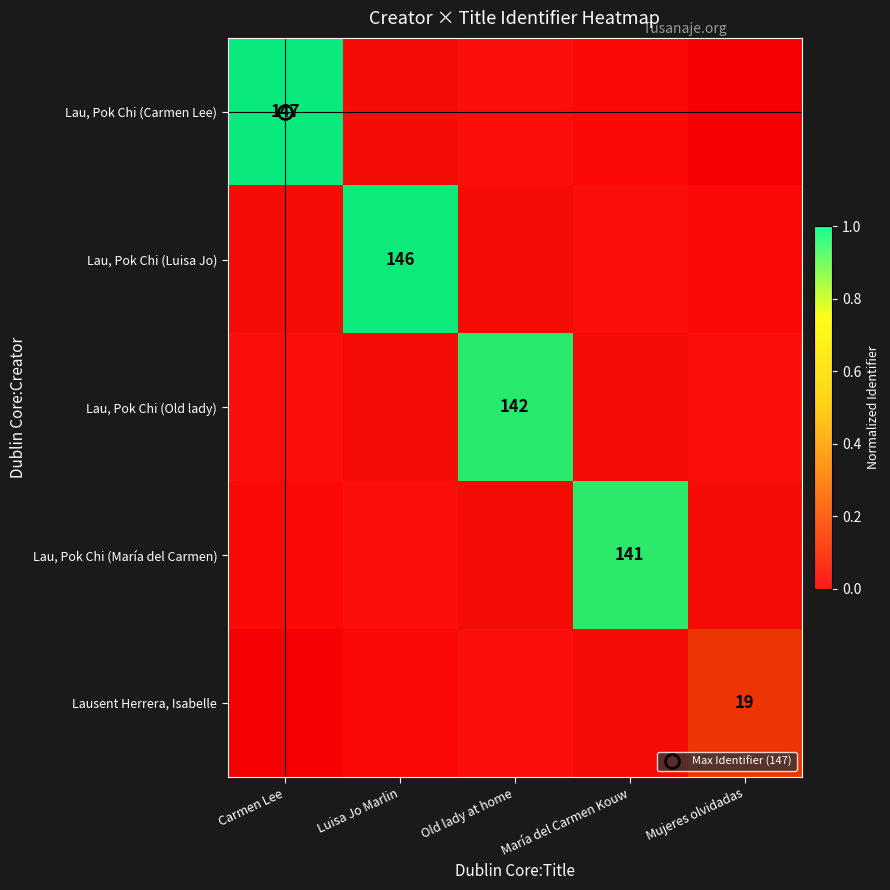

At how many categories does at least one series exceed 0?

5